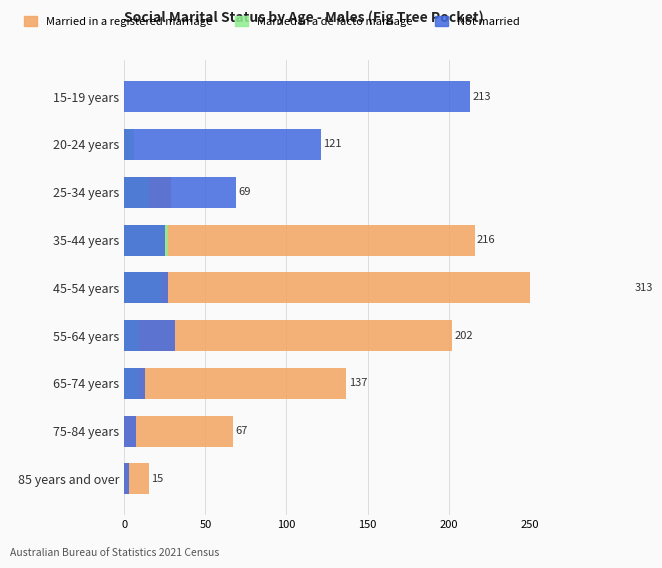

What is the value of the Married in a de facto marriage bar at the 5th from the left?

23